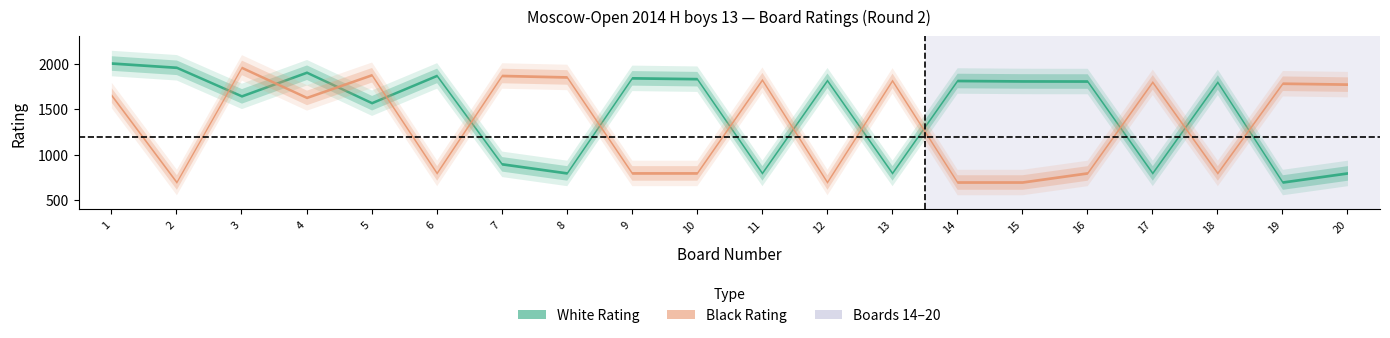

What value does the Black Rating series have at 8?

1855